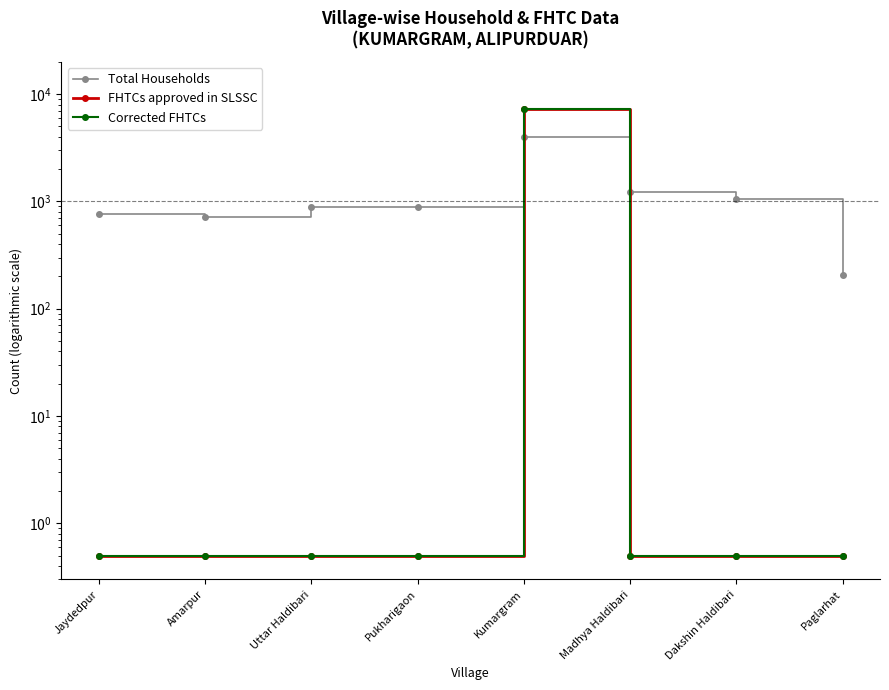

What is the label of the 1st point from the right?

Paglarhat